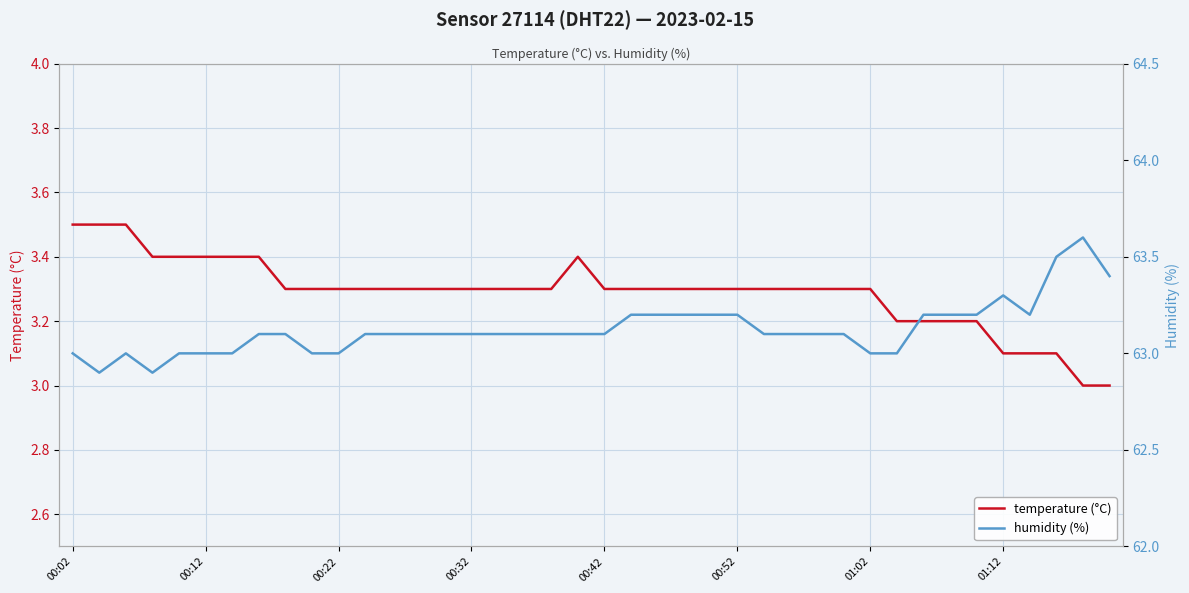

At how many categories does at least one series exceed 38?

40